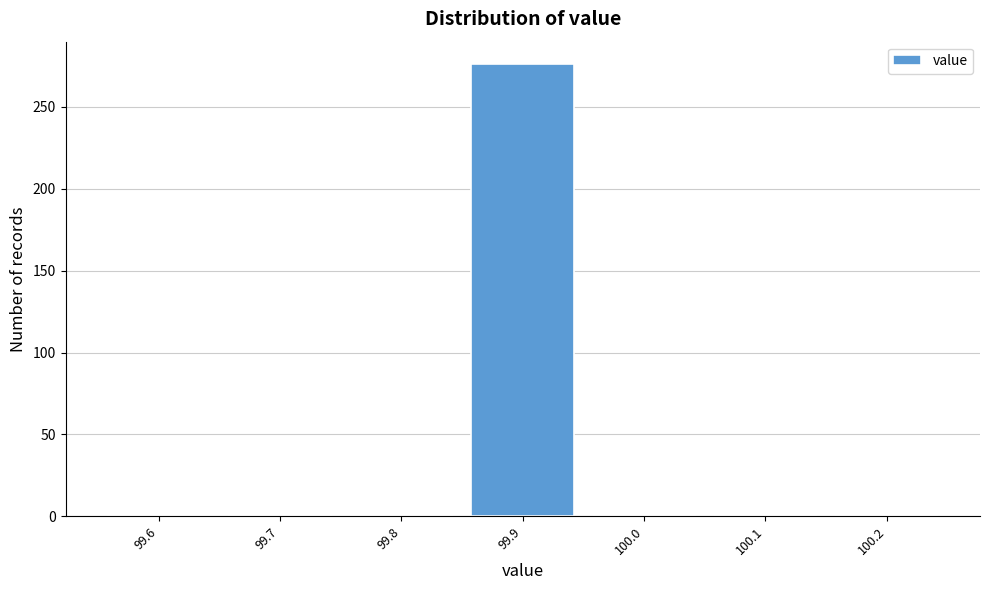

Reading left to right, extract all data points from this chart.

99.6=0	99.7=0	99.8=0	99.9=276	100.0=0	100.1=0	100.2=0